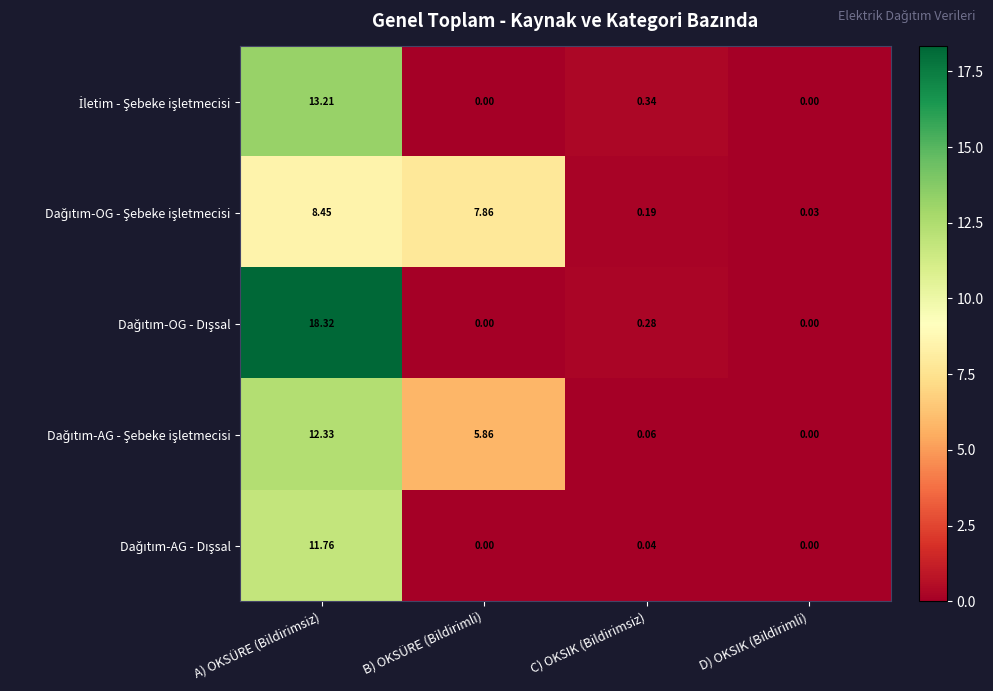

Count the number of categories in the chart.

4